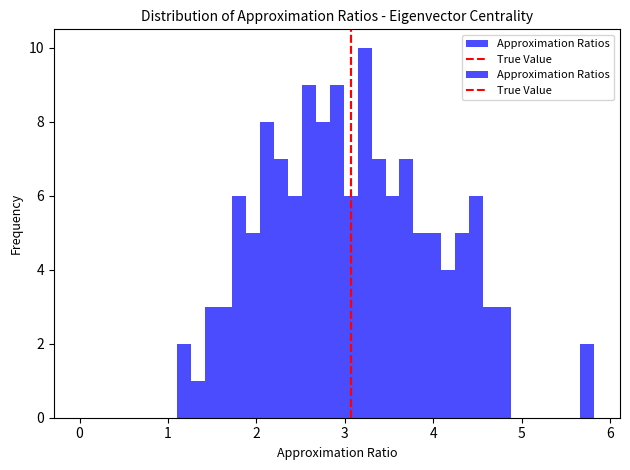

Around what value on the x-axis is the tallest bar? Give the approximate position of its centre, as read against the axis.

3.2